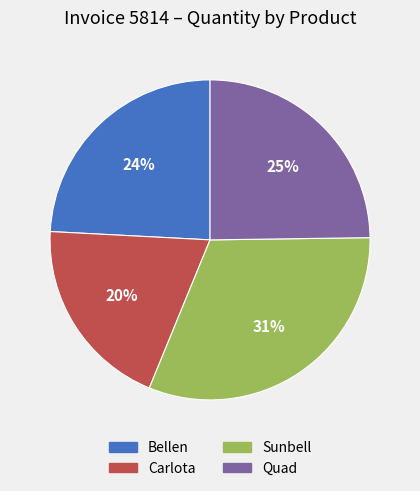

Is the sum of Sunbell and Bellen greater than half?

Yes